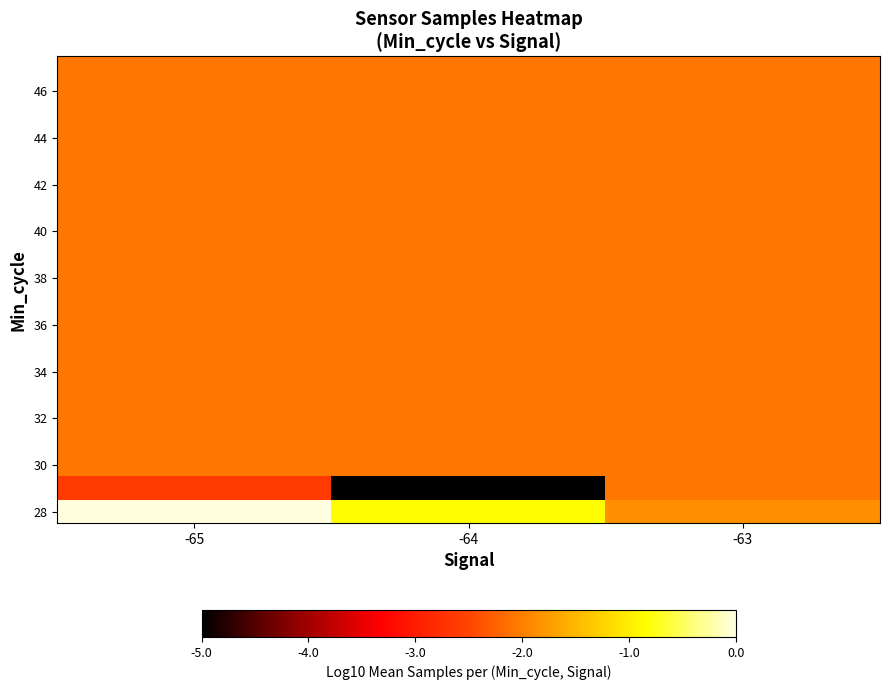

Which series has the largest total across all categories?

28